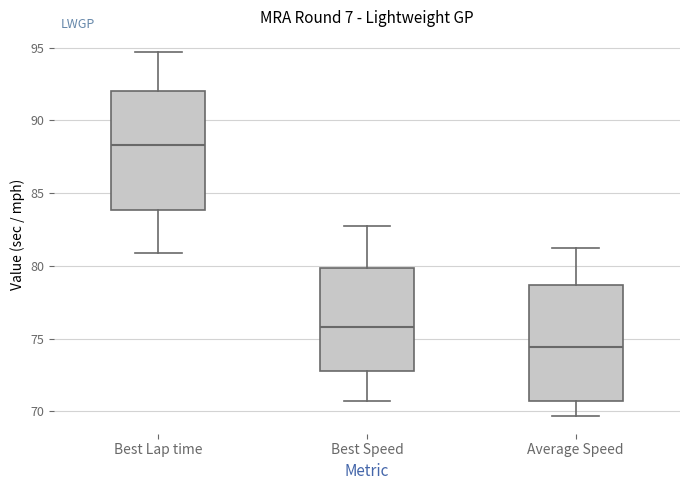

Where is the upper edge of the box for Best Speed on the y-axis? The values are not printed on the chart, so give them approximately, as read against the axis.

80.0